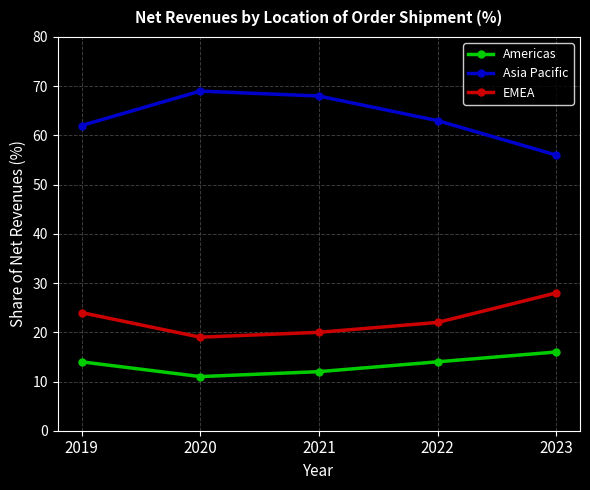

Reading right to left, extract all data points from this chart.

Americas: 16	14	12	11	14
Asia Pacific: 56	63	68	69	62
EMEA: 28	22	20	19	24